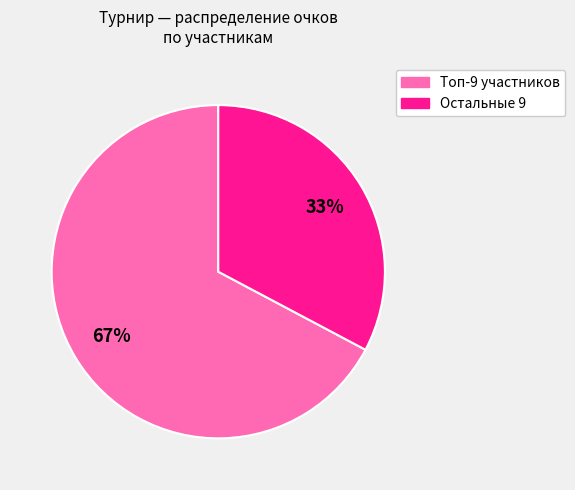

To the nearest percent, what is the difference between the largest and smallest slice percentages?

34%